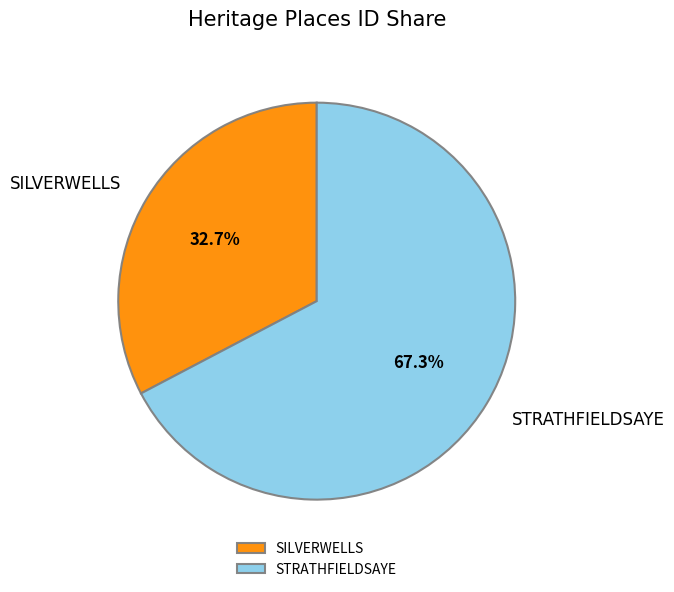

Which has a higher value, SILVERWELLS or STRATHFIELDSAYE?

STRATHFIELDSAYE